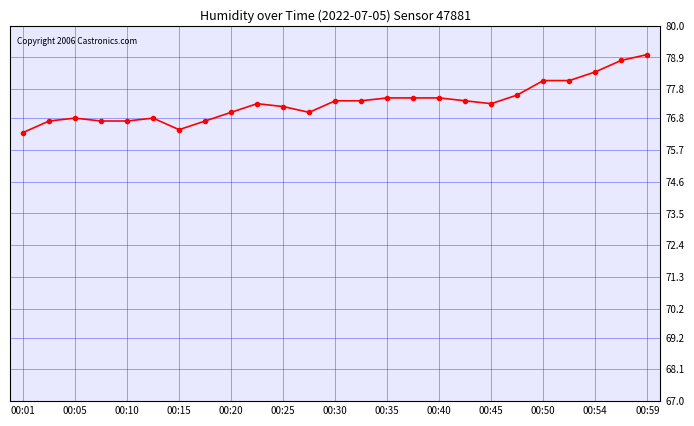

What is the value of the 15th point from the left?

77.5